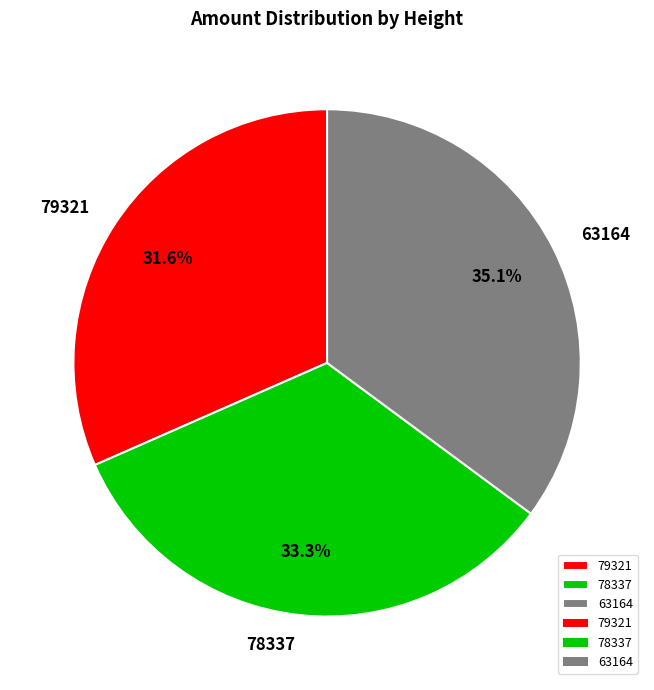

Does 78337 account for over 50% of the chart?

No